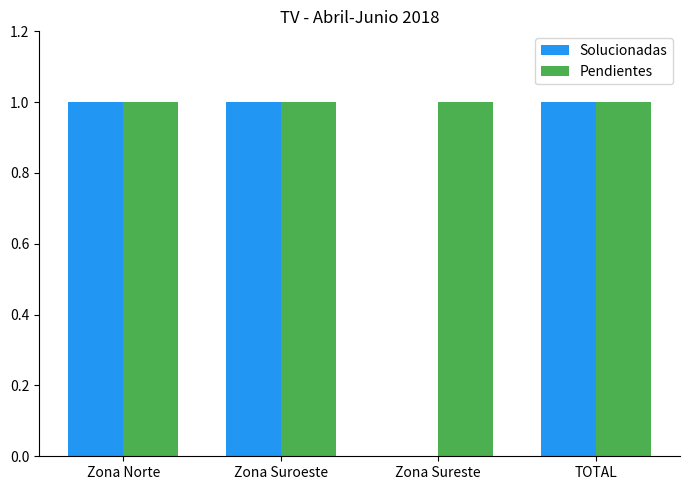

Are the bars horizontal?

No